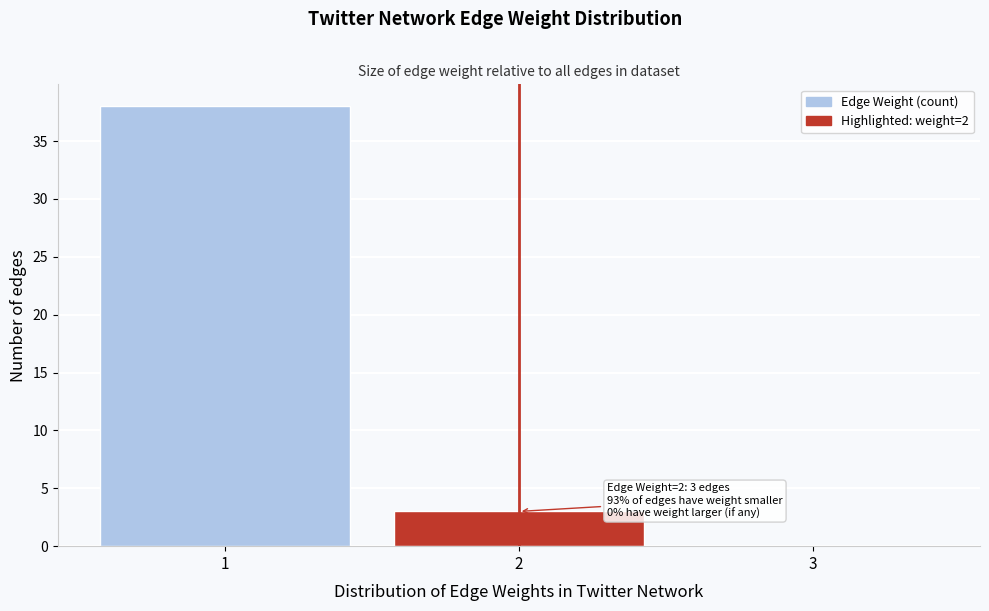

Reading right to left, what are all the values shown in this chart?

3=0	2=3	1=38